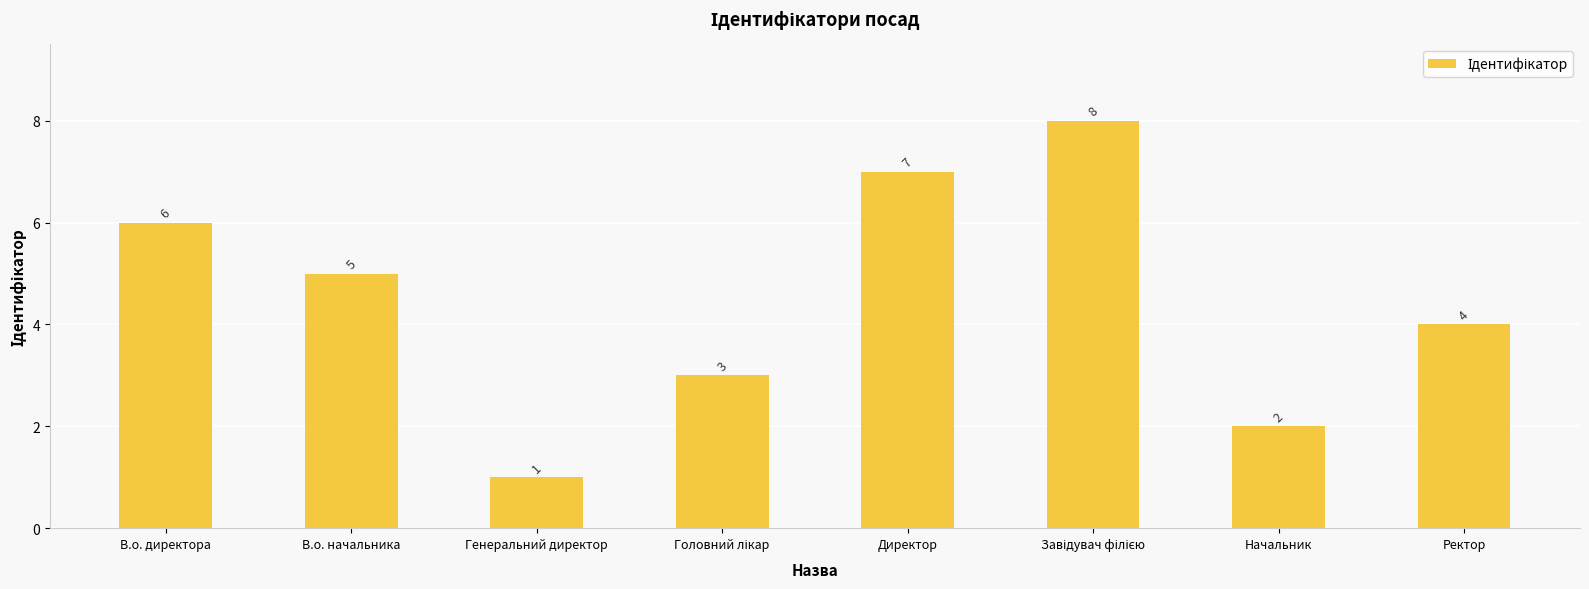

What is the greatest value displayed?

8